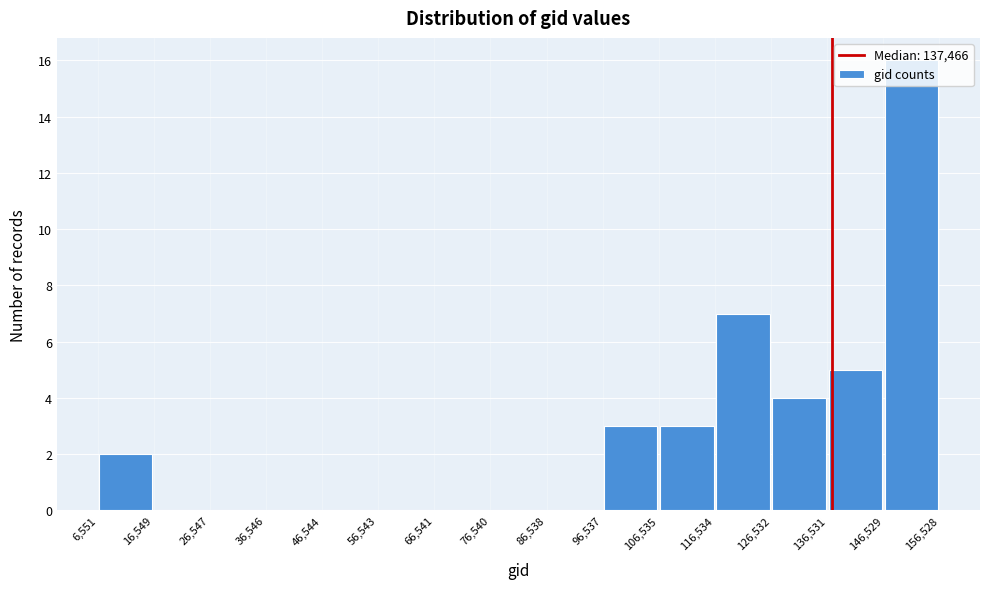

Reading left to right, list every bar in this chart as the range it spans on the x-axis followed by its height. The values are not printed on the chart, so give them approximately, as read against the axis.

6,551 to 16,549: 2
16,549 to 26,547: 0
26,547 to 36,546: 0
36,546 to 46,544: 0
46,544 to 56,543: 0
56,543 to 66,541: 0
66,541 to 76,540: 0
76,540 to 86,538: 0
86,538 to 96,537: 0
96,537 to 106,535: 3
106,535 to 116,534: 3
116,534 to 126,532: 7
126,532 to 136,531: 4
136,531 to 146,529: 5
146,529 to 156,528: 16